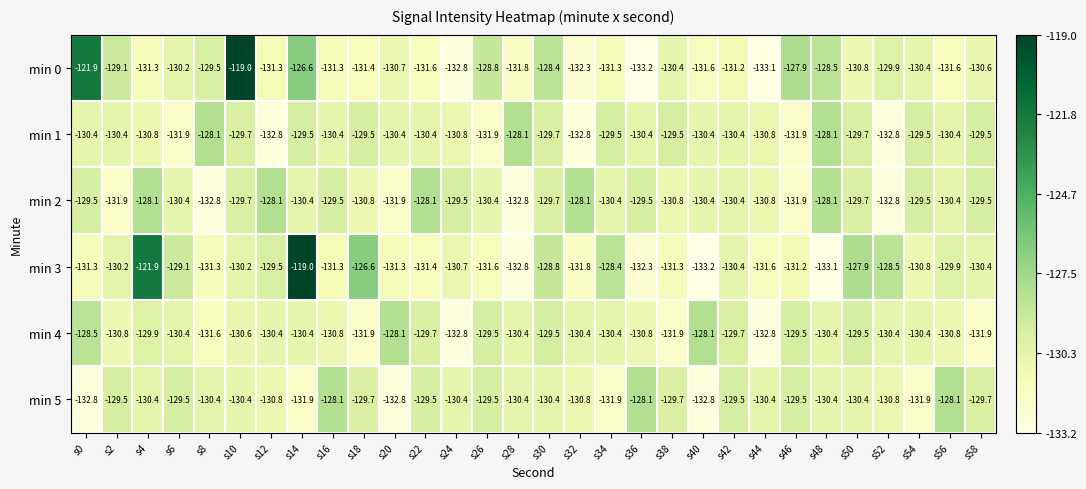

What is the sum of all min 0 values?

-3898.5